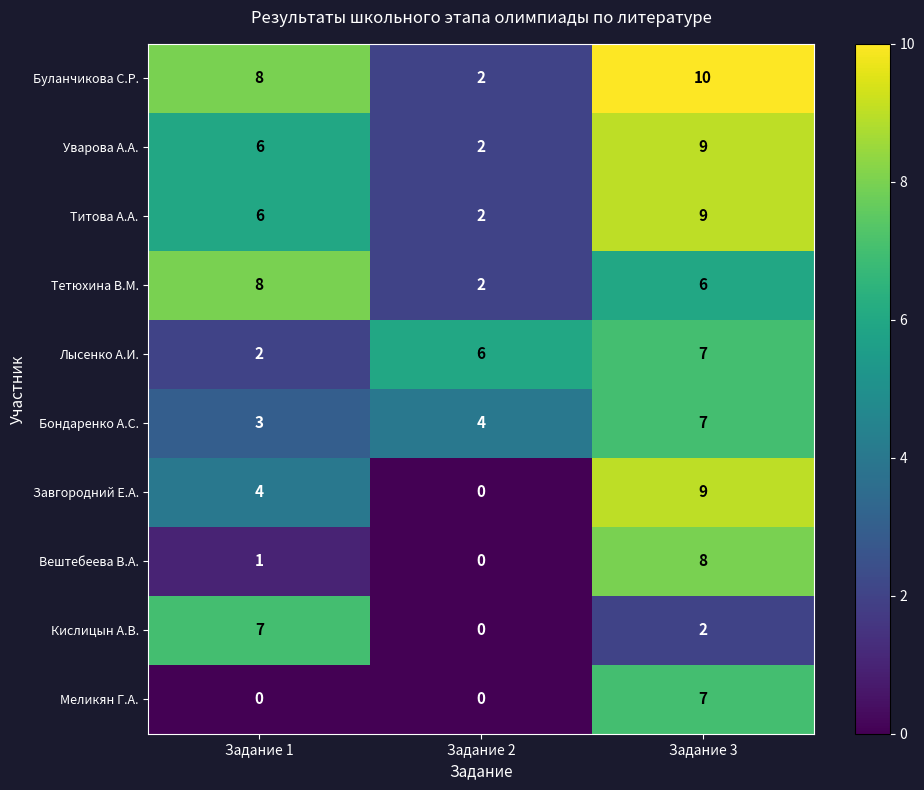

What is the greatest value displayed?

10